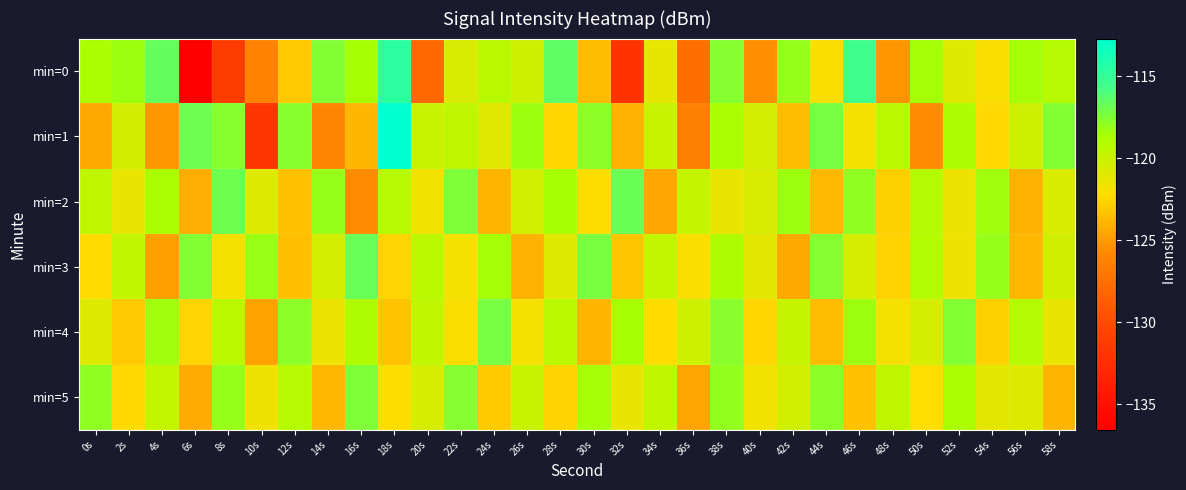

Reading left to right, list all the values displayed in this chart.

min=0: 0s=-118.7	2s=-118.3	4s=-116.6	6s=-136.5	8s=-131.2	10s=-126.2	12s=-123.1	14s=-117.5	16s=-118.6	18s=-114.6	20s=-128.1	22s=-120.7	24s=-119.3	26s=-120.1	28s=-116.4	30s=-123.6	32s=-132.0	34s=-121.2	36s=-127.6	38s=-117.6	40s=-125.5	42s=-118.1	44s=-122.0	46s=-115.5	48s=-125.2	50s=-118.5	52s=-121.0	54s=-122.0	56s=-118.5	58s=-119.2
min=1: 0s=-124.4	2s=-120.4	4s=-125.2	6s=-116.8	8s=-117.7	10s=-131.9	12s=-117.6	14s=-126.0	16s=-123.8	18s=-112.7	20s=-120.0	22s=-119.5	24s=-121.0	26s=-118.3	28s=-122.5	30s=-117.8	32s=-124.1	34s=-119.9	36s=-126.3	38s=-118.7	40s=-120.4	42s=-123.6	44s=-117.2	46s=-121.8	48s=-119.3	50s=-125.6	52s=-118.9	54s=-122.4	56s=-120.1	58s=-117.5
min=2: 0s=-119.5	2s=-121.3	4s=-118.7	6s=-124.2	8s=-116.9	10s=-120.8	12s=-123.4	14s=-118.1	16s=-125.6	18s=-119.2	20s=-121.7	22s=-117.4	24s=-123.9	26s=-120.3	28s=-118.6	30s=-122.1	32s=-116.8	34s=-124.5	36s=-119.8	38s=-121.4	40s=-120.6	42s=-118.3	44s=-123.7	46s=-117.9	48s=-122.8	50s=-119.1	52s=-121.5	54s=-118.4	56s=-124.0	58s=-120.7
min=3: 0s=-122.3	2s=-119.6	4s=-124.8	6s=-117.5	8s=-121.9	10s=-118.2	12s=-123.5	14s=-120.4	16s=-116.7	18s=-122.6	20s=-119.3	22s=-121.8	24s=-118.5	26s=-124.1	28s=-120.9	30s=-117.3	32s=-123.2	34s=-119.7	36s=-122.0	38s=-118.8	40s=-121.1	42s=-124.4	44s=-117.6	46s=-120.5	48s=-122.7	50s=-119.0	52s=-121.6	54s=-118.1	56s=-123.8	58s=-120.2
min=4: 0s=-120.8	2s=-123.1	4s=-118.4	6s=-122.6	8s=-119.3	10s=-124.7	12s=-117.8	14s=-121.5	16s=-118.9	18s=-123.3	20s=-119.6	22s=-122.0	24s=-117.2	26s=-121.8	28s=-119.4	30s=-123.9	32s=-118.6	34s=-122.3	36s=-120.1	38s=-117.7	40s=-122.5	42s=-119.8	44s=-123.6	46s=-118.3	48s=-121.9	50s=-120.4	52s=-117.5	54s=-122.8	56s=-119.1	58s=-121.3
min=5: 0s=-117.9	2s=-122.4	4s=-119.7	6s=-124.3	8s=-118.1	10s=-121.6	12s=-119.2	14s=-123.8	16s=-117.4	18s=-122.1	20s=-120.5	22s=-117.6	24s=-123.0	26s=-119.9	28s=-122.7	30s=-118.5	32s=-121.3	34s=-119.6	36s=-124.6	38s=-118.0	40s=-121.7	42s=-120.3	44s=-117.8	46s=-123.4	48s=-119.5	50s=-122.2	52s=-118.7	54s=-121.1	56s=-120.8	58s=-123.9